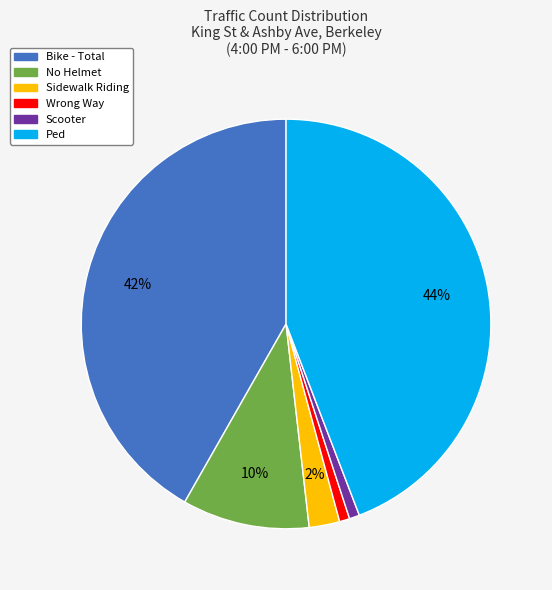

To the nearest percent, what is the combined percentage of Ped and Scooter?

45%